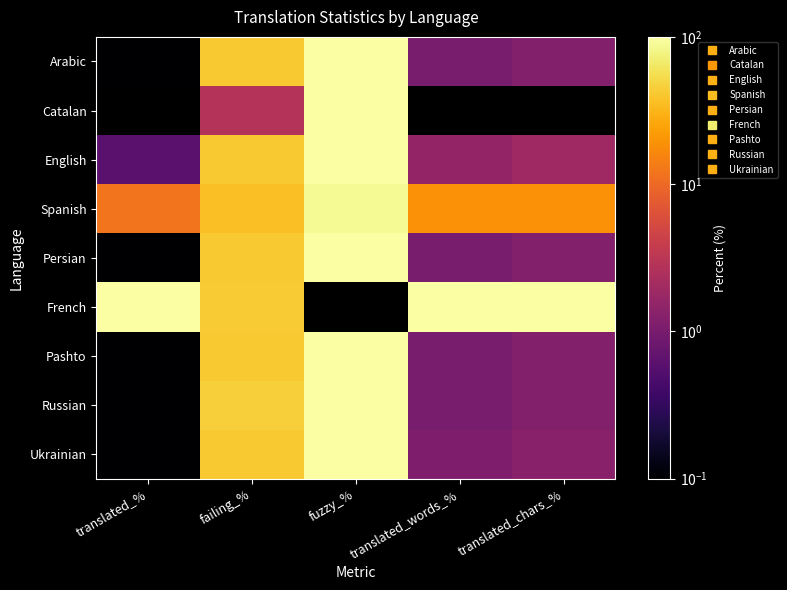

What is the difference between the highest and lowest values at fuzzy_%?

100.0